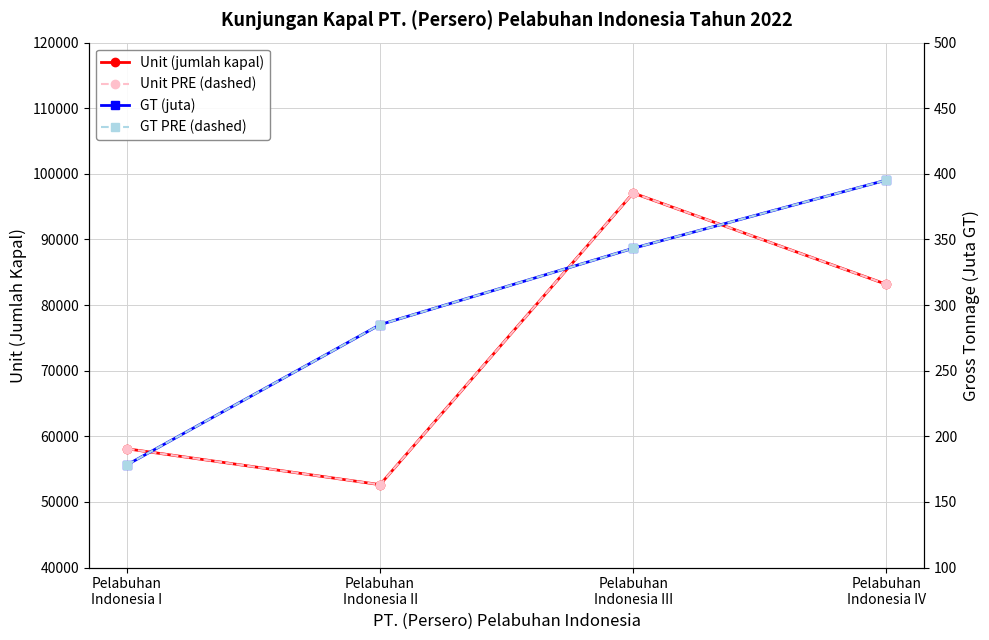

Where does the Unit PRE (dashed) series first go above 83164?

Pelabuhan
Indonesia III